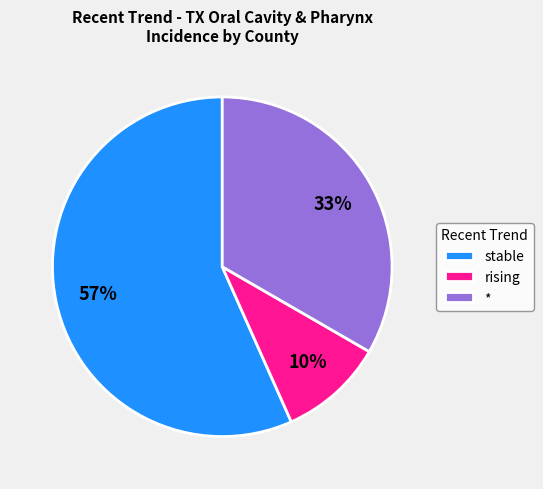

Rank the categories by value from lowest to highest.

rising, *, stable